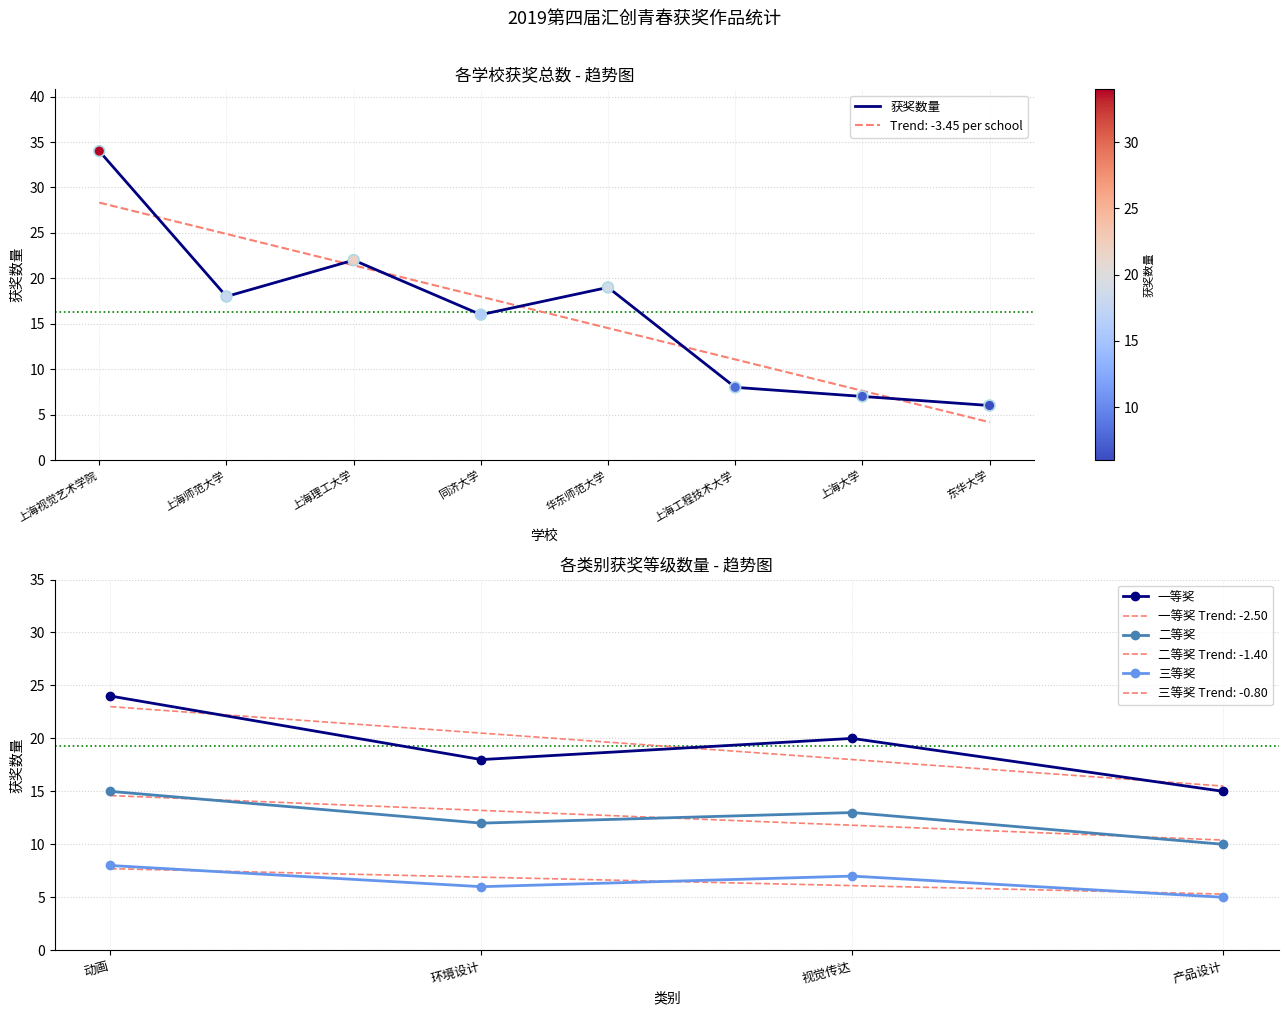

What is the total value across all series at 三等奖?

26